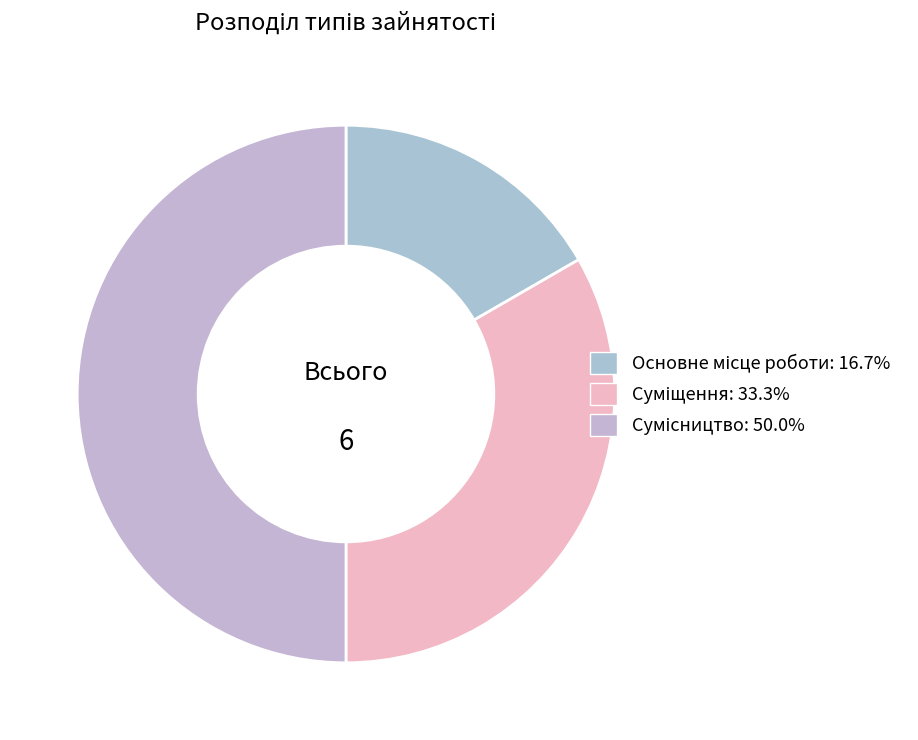

What portion of the pie excludes Основне місце роботи?

83.3%